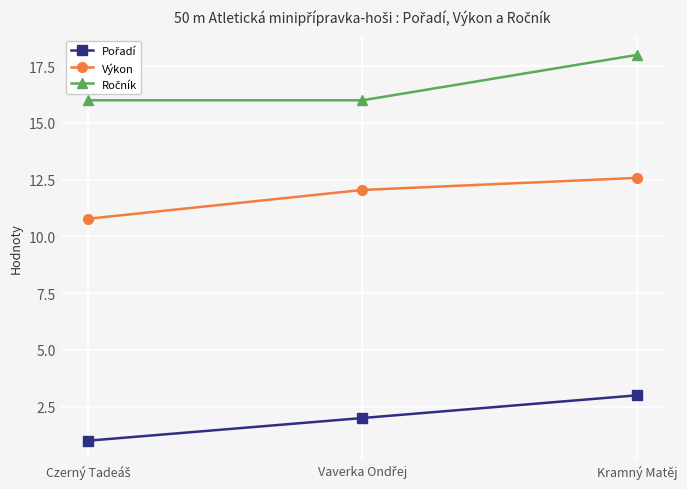

What is the label of the 1st point from the right?

Kramný Matěj